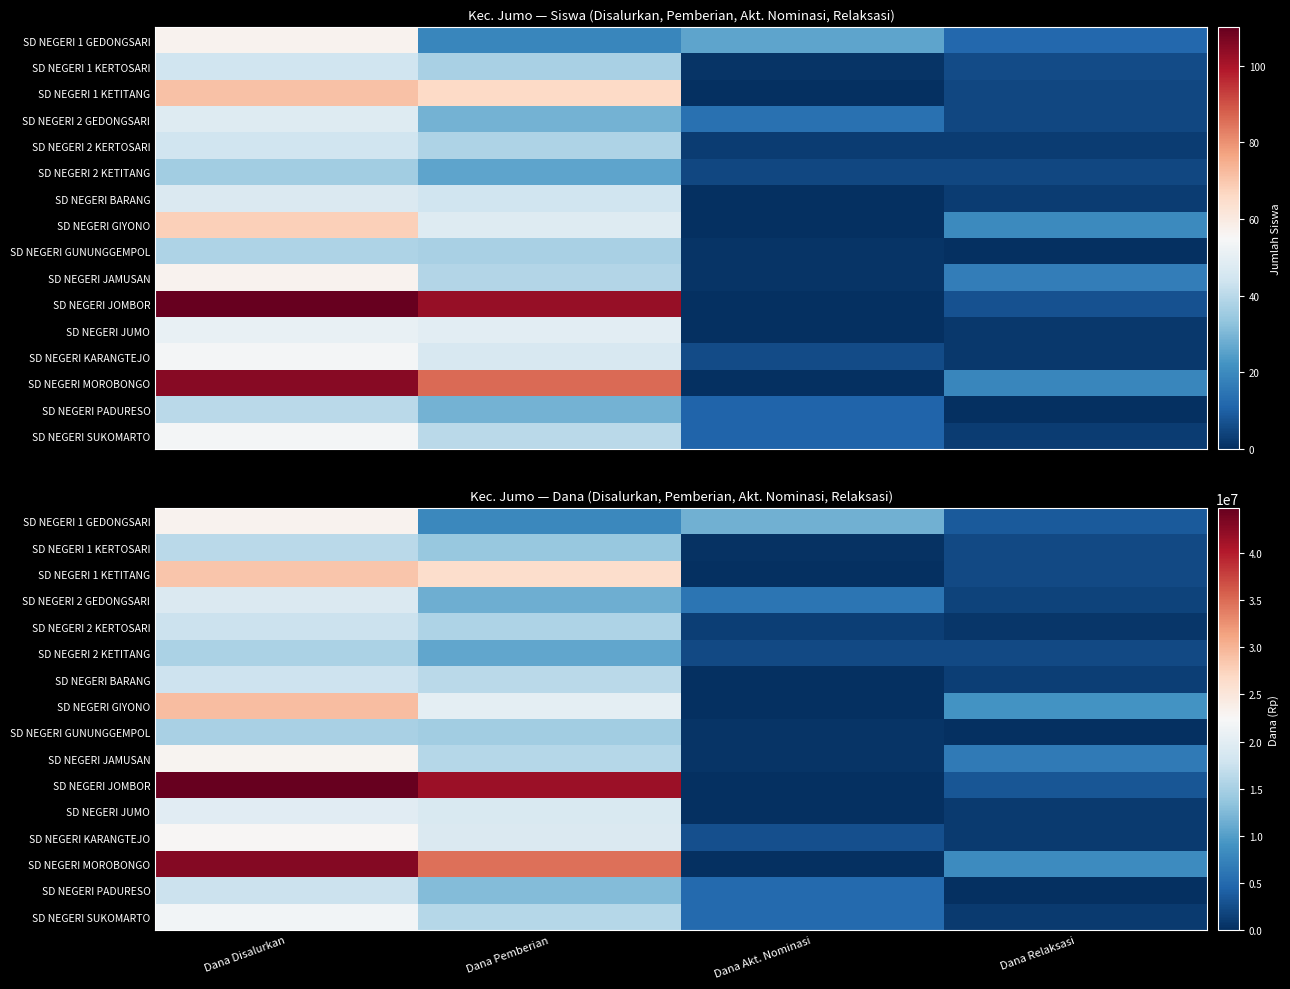

Which series has the largest total across all categories?

SD NEGERI JOMBOR